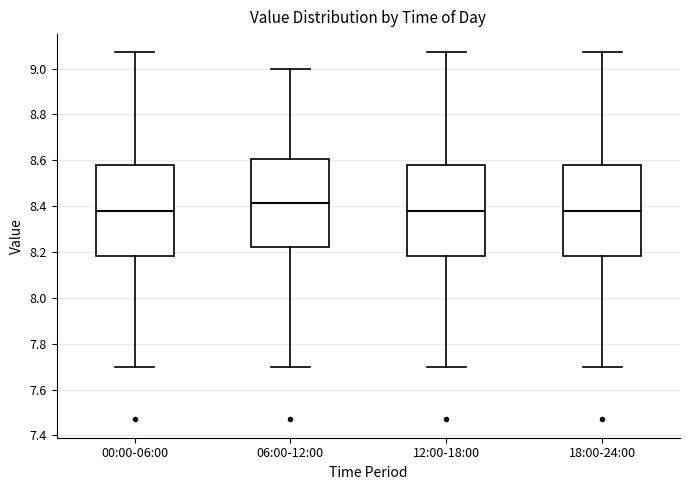

Where is the upper edge of the box for 06:00-12:00 on the y-axis? The values are not printed on the chart, so give them approximately, as read against the axis.

8.60